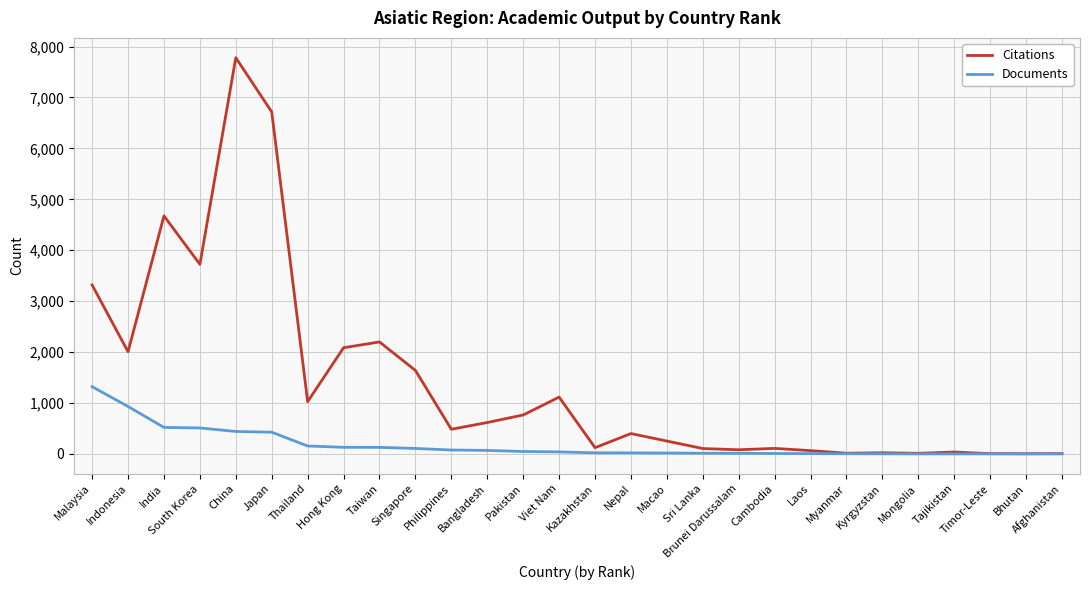

Which series has the largest total across all categories?

Citations